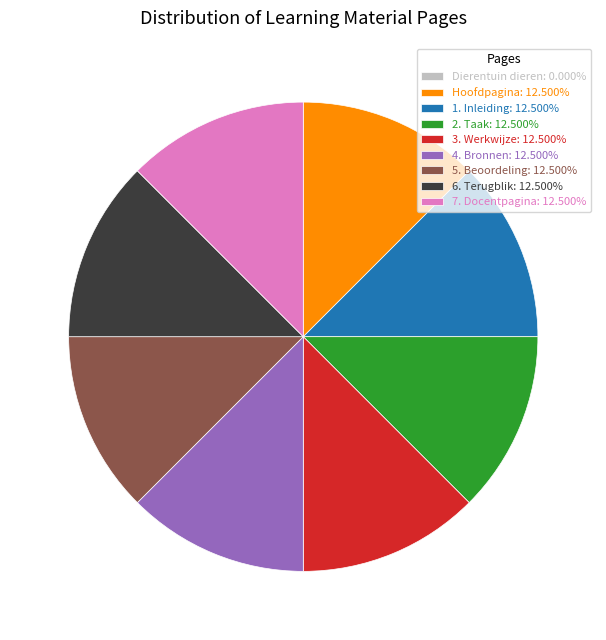

Does Hoofdpagina: 12.500% represent more than half of the total?

No